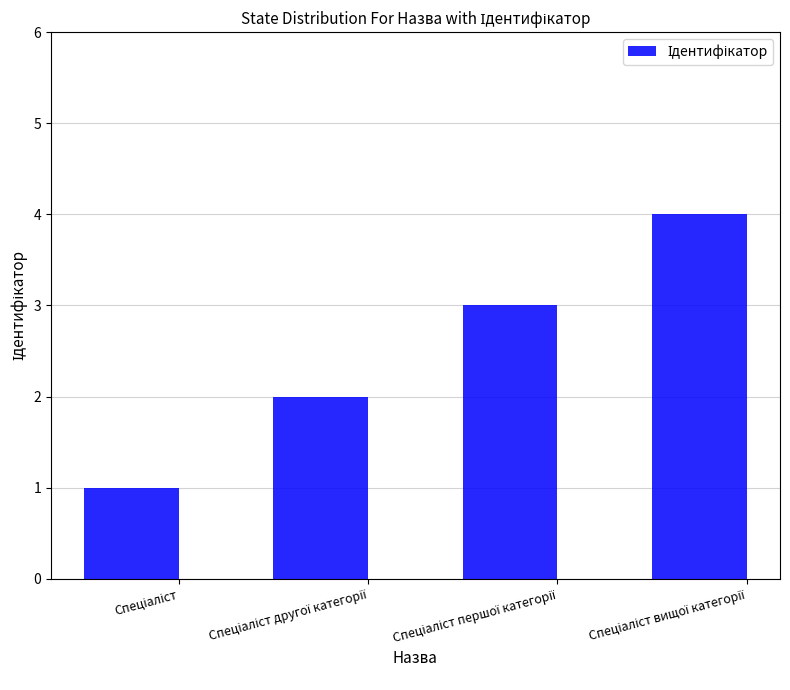

What is the difference between the maximum and minimum values?

3